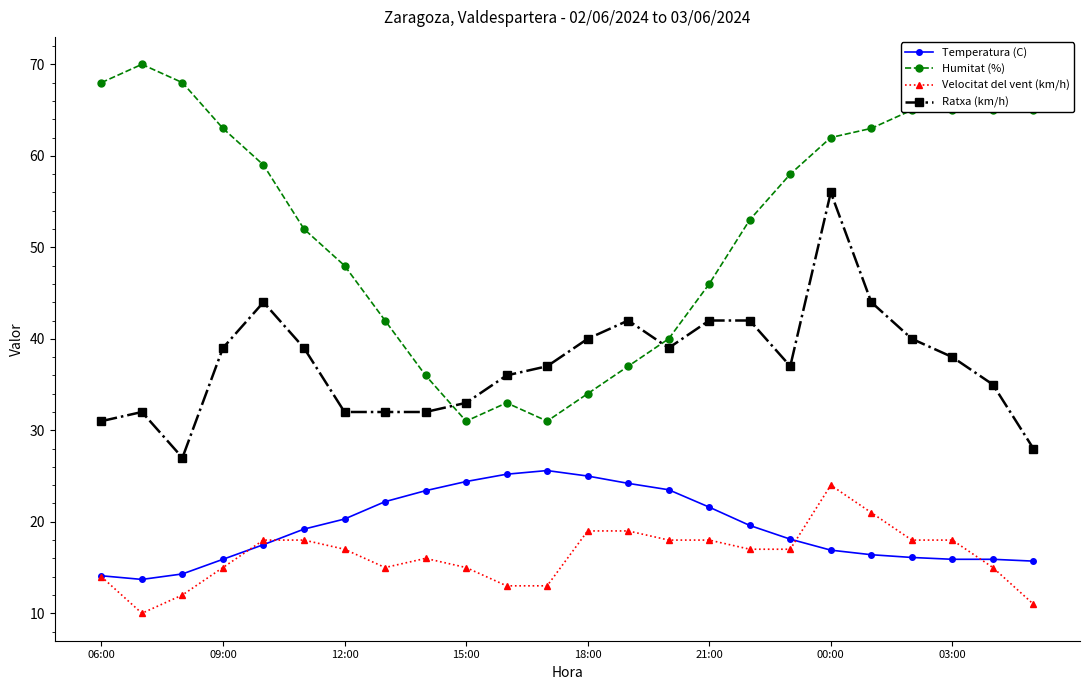

What is the value of the Velocitat del vent (km/h) point at the 4th from the left?

15.0